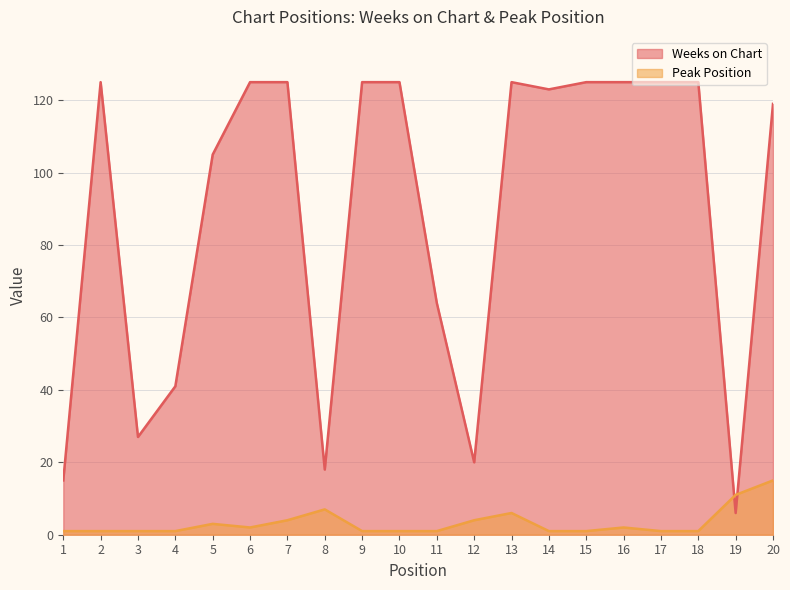

The value of Peak Position at 4 is 1. True or false?

True